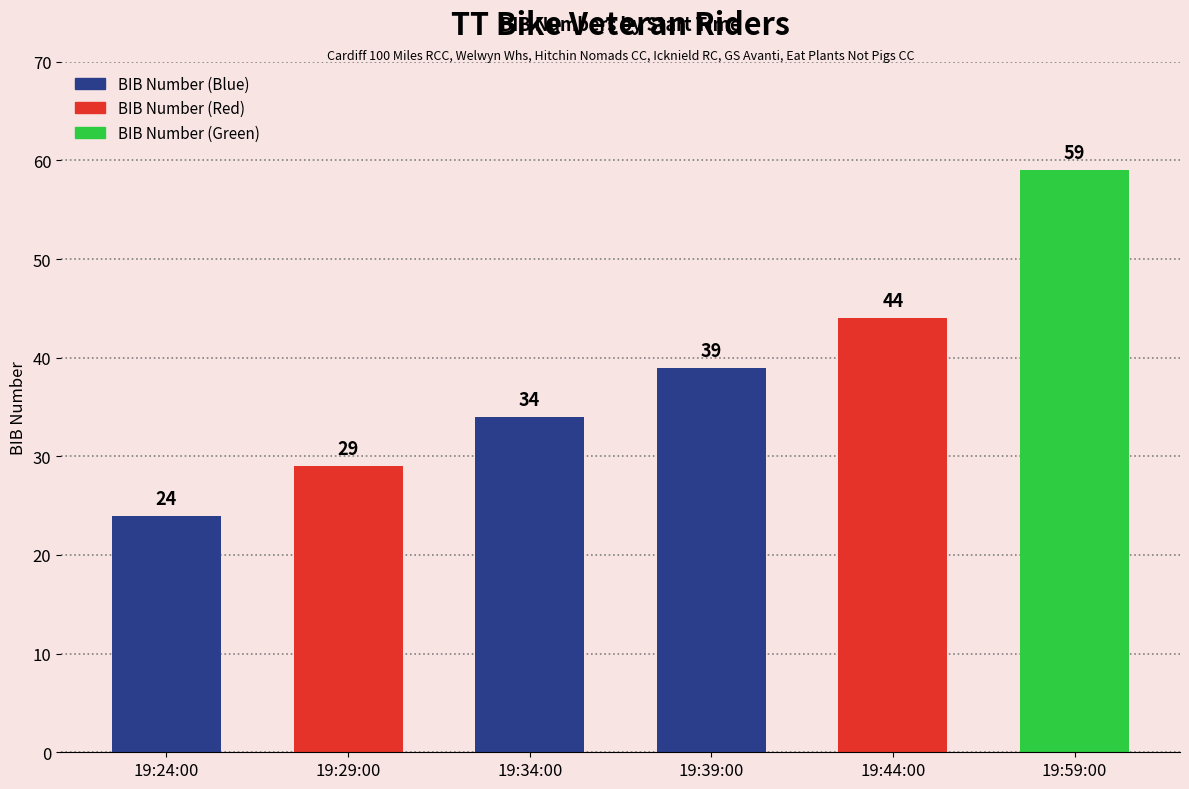

The chart shows a value of 42 at 19:24:00. True or false?

False